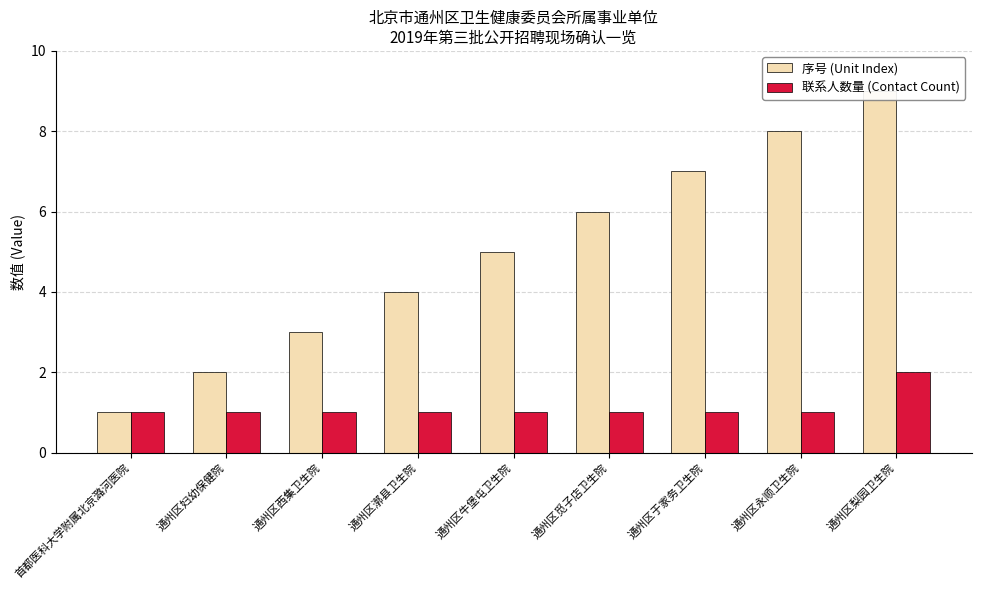

At which label does 联系人数量 (Contact Count) reach its peak?

通州区梨园卫生院